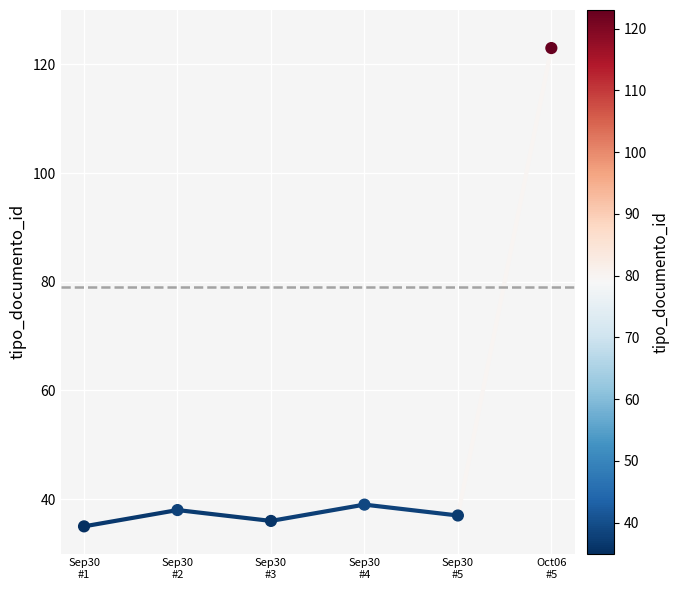

What is the average Y value?

51